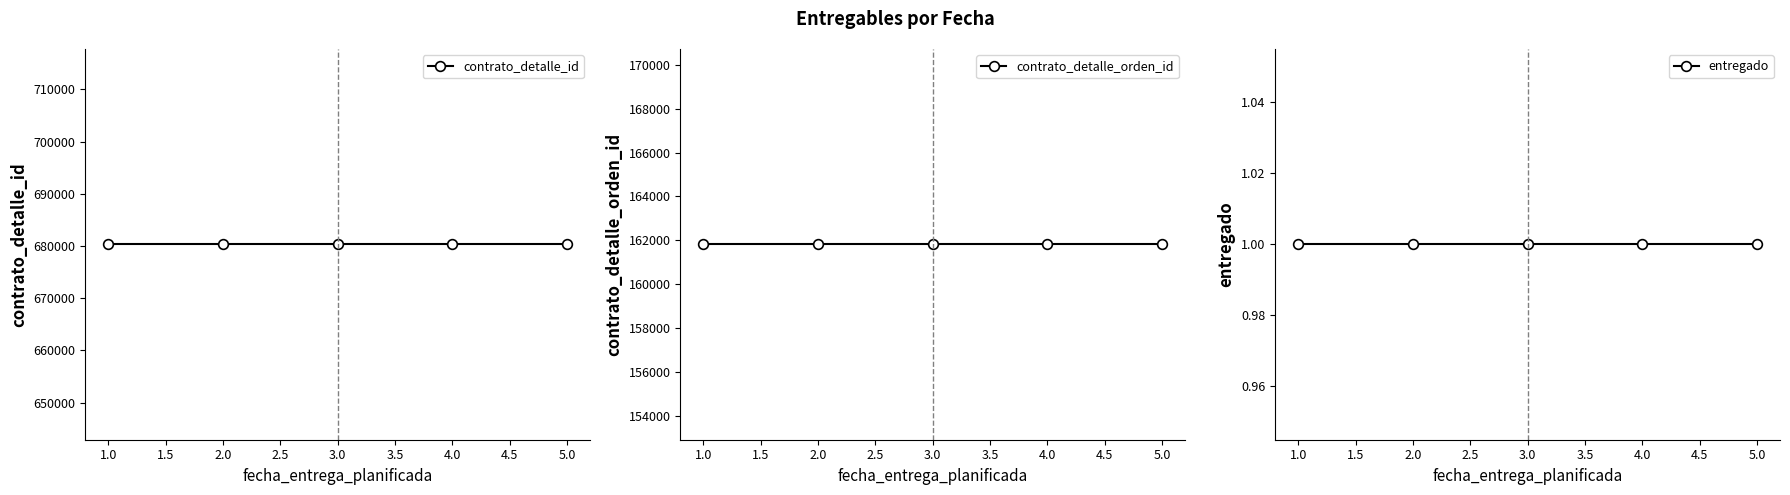

The contrato_detalle_orden_id series shows 51896 at 2.0. True or false?

False